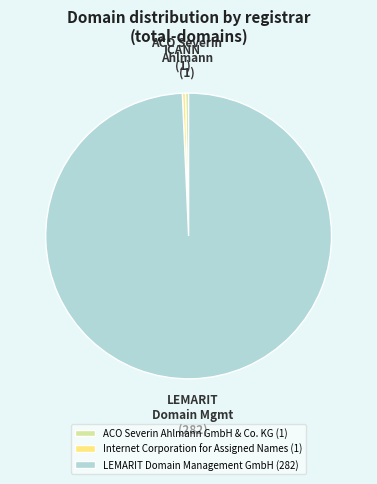

How many segments does this pie chart have?

3